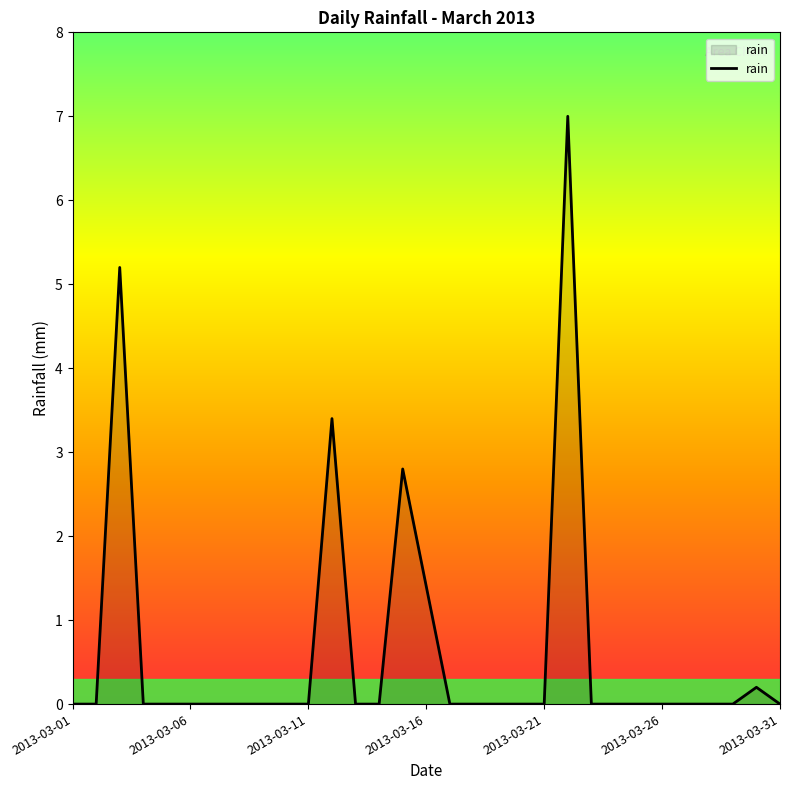

Reading right to left, what are all the values shown in this chart?

0.0	0.2	0.0	0.0	0.0	0.0	0.0	0.0	0.0	7.0	0.0	0.0	0.0	0.0	0.0	1.4	2.8	0.0	0.0	3.4	0.0	0.0	0.0	0.0	0.0	0.0	0.0	0.0	5.2	0.0	0.0